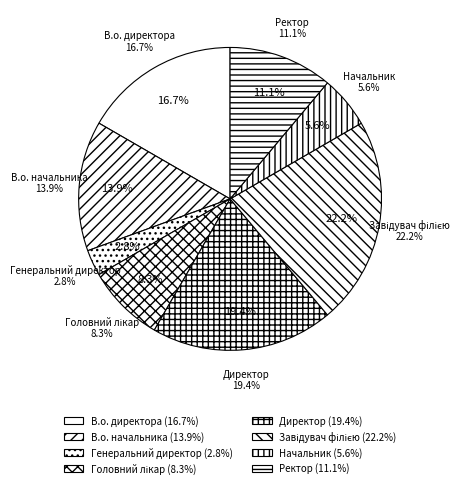

Is the sum of Завідувач філією and В.о. директора greater than half?

No